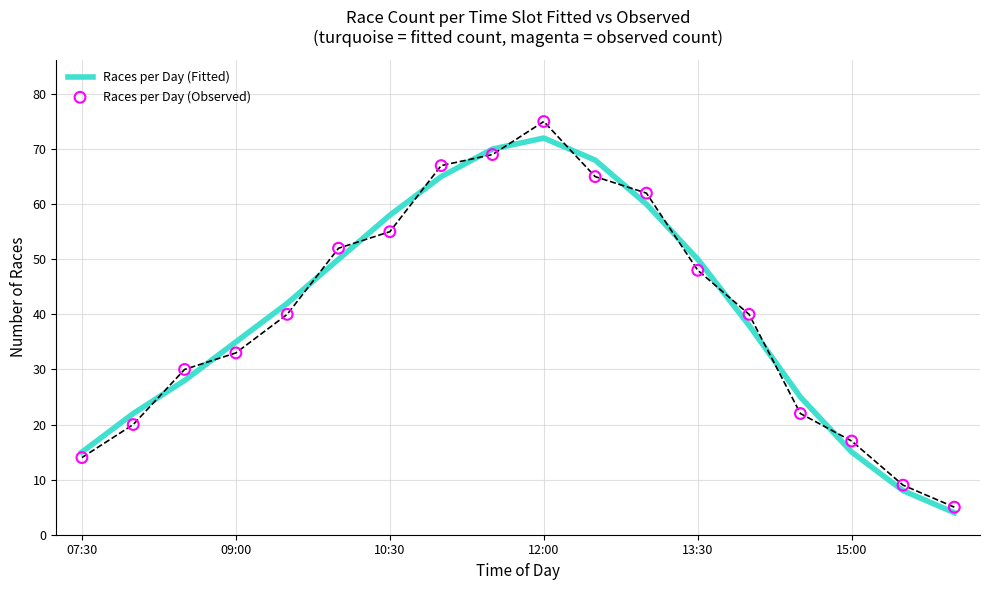

At which label does Races per Day (Fitted) reach its peak?

12:00